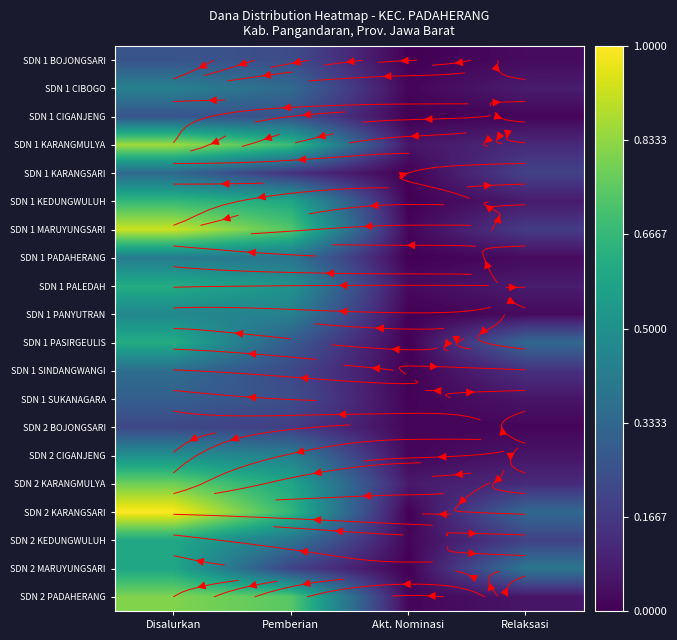

Is the value of SDN 1 KEDUNGWULUH at Pemberian greater than the value of SDN 2 PADAHERANG at Akt. Nominasi?

Yes